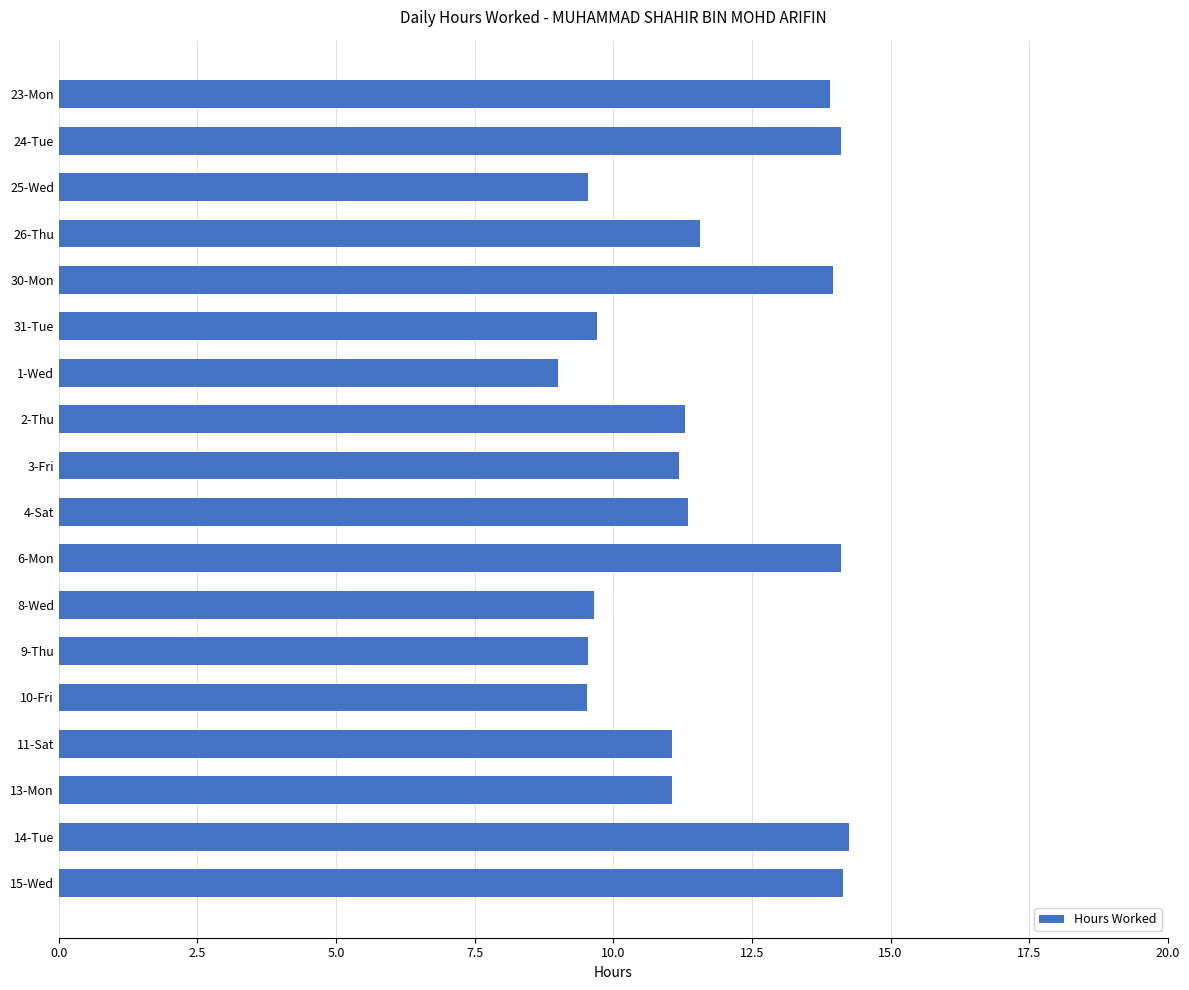

What is the value of the 13th bar from the top?

9.5